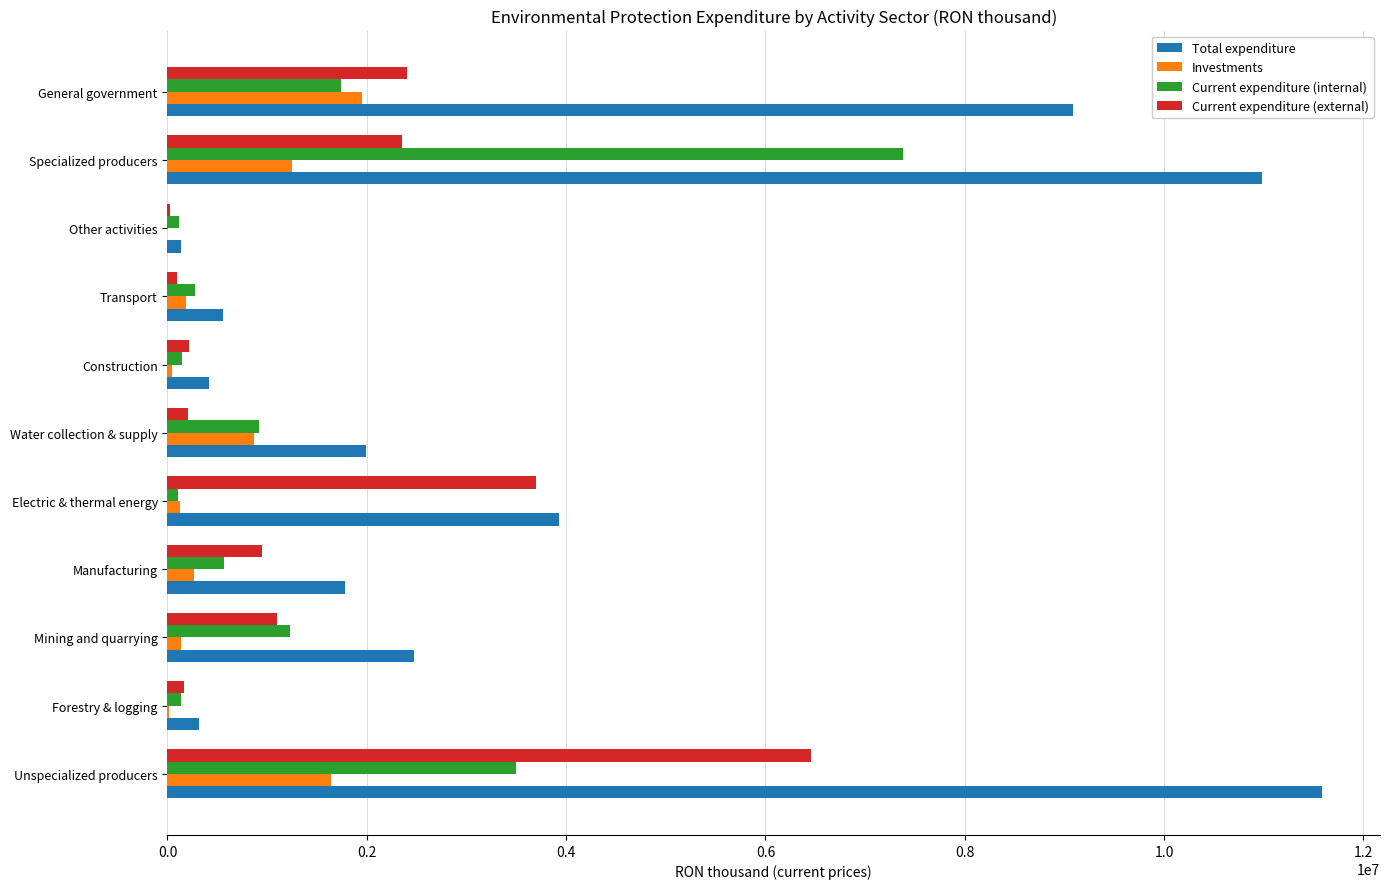

How many series are shown in this chart?

4